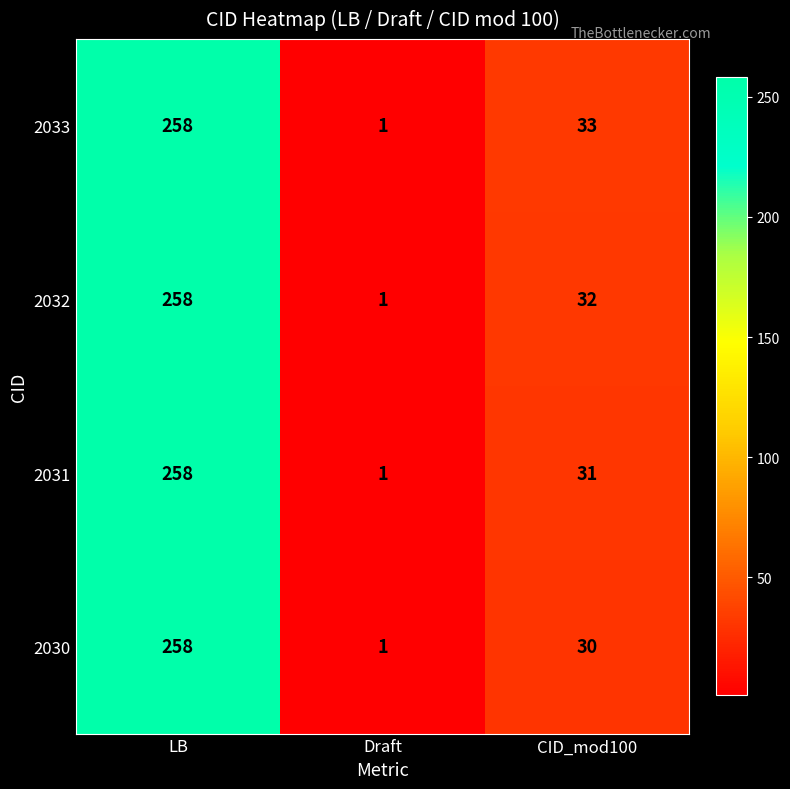

Rank the series by their average value, from highest to lowest.

2033, 2032, 2031, 2030